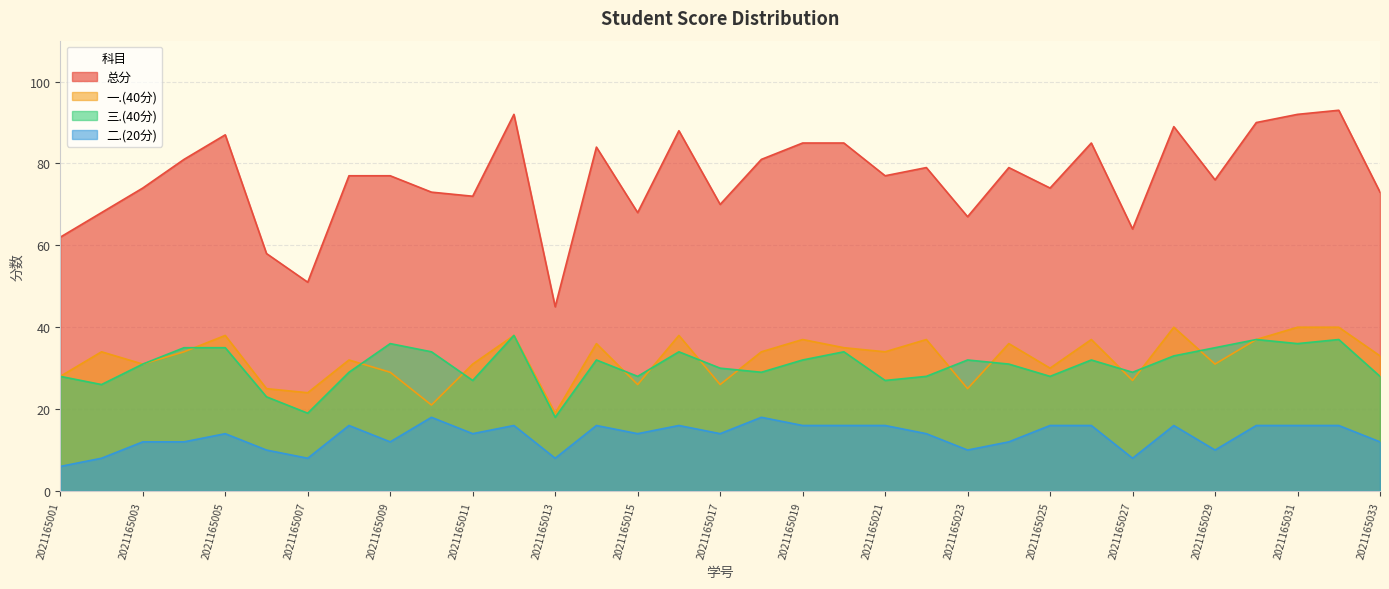

List the series in order of their peak value, highest first.

总分, 一.(40分), 三.(40分), 二.(20分)